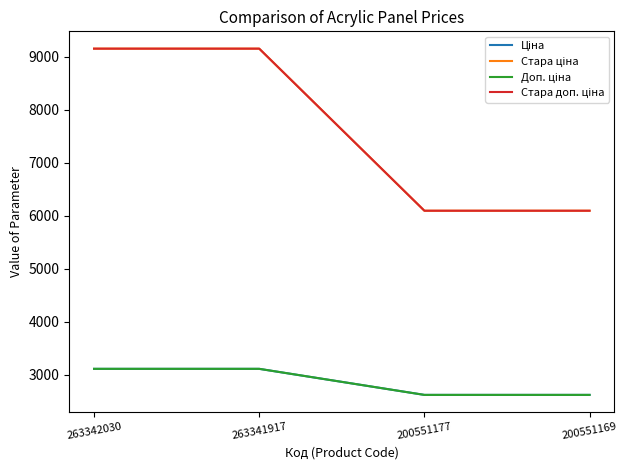

What is the highest value of the Стара доп. ціна series?

9154.5